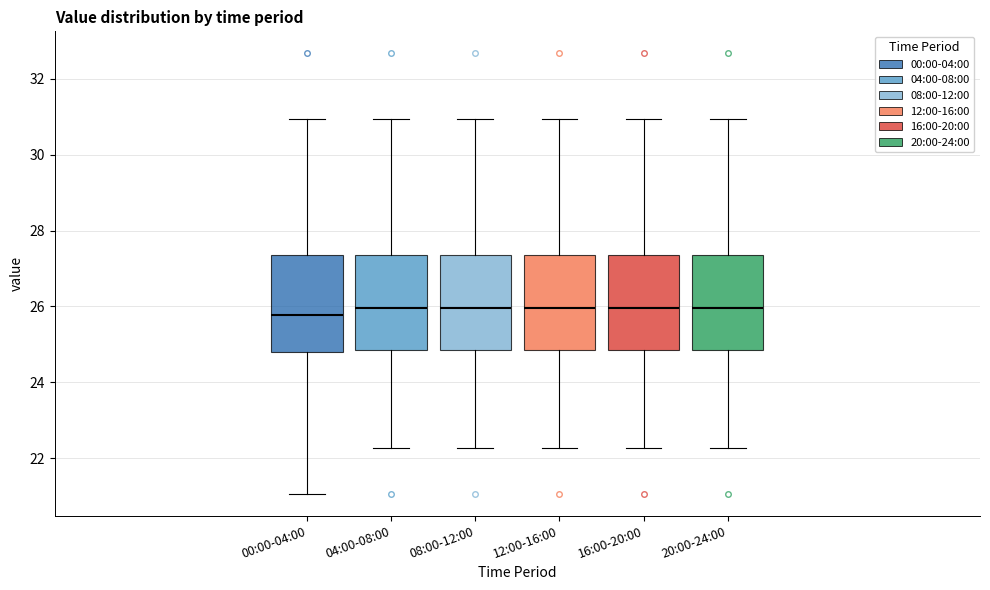

Reading left to right, transcribe this box plot: for each box, give where its median line is, the range the box spans, and where its two whiskers end, as read against the y-axis. The values are not printed on the chart, so give them approximately, as read against the axis.

00:00-04:00: median 25.8, box 24.8 to 27.4, whiskers 21.0 to 31.0
04:00-08:00: median 26.0, box 24.8 to 27.4, whiskers 22.2 to 31.0
08:00-12:00: median 26.0, box 24.8 to 27.4, whiskers 22.2 to 31.0
12:00-16:00: median 26.0, box 24.8 to 27.4, whiskers 22.2 to 31.0
16:00-20:00: median 26.0, box 24.8 to 27.4, whiskers 22.2 to 31.0
20:00-24:00: median 26.0, box 24.8 to 27.4, whiskers 22.2 to 31.0